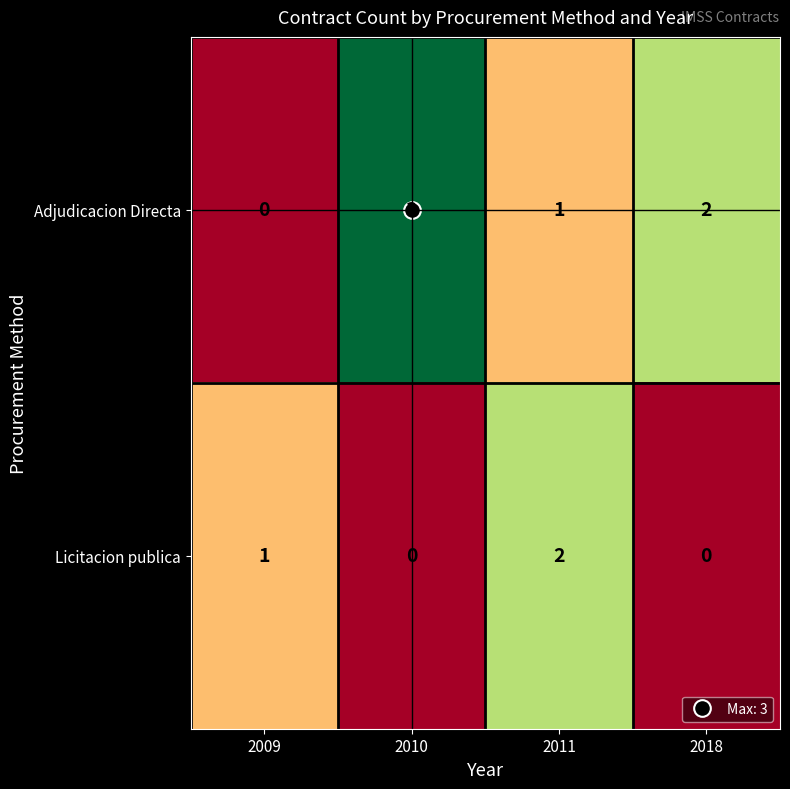

How many Licitacion publica values are between 0 and 2?

4